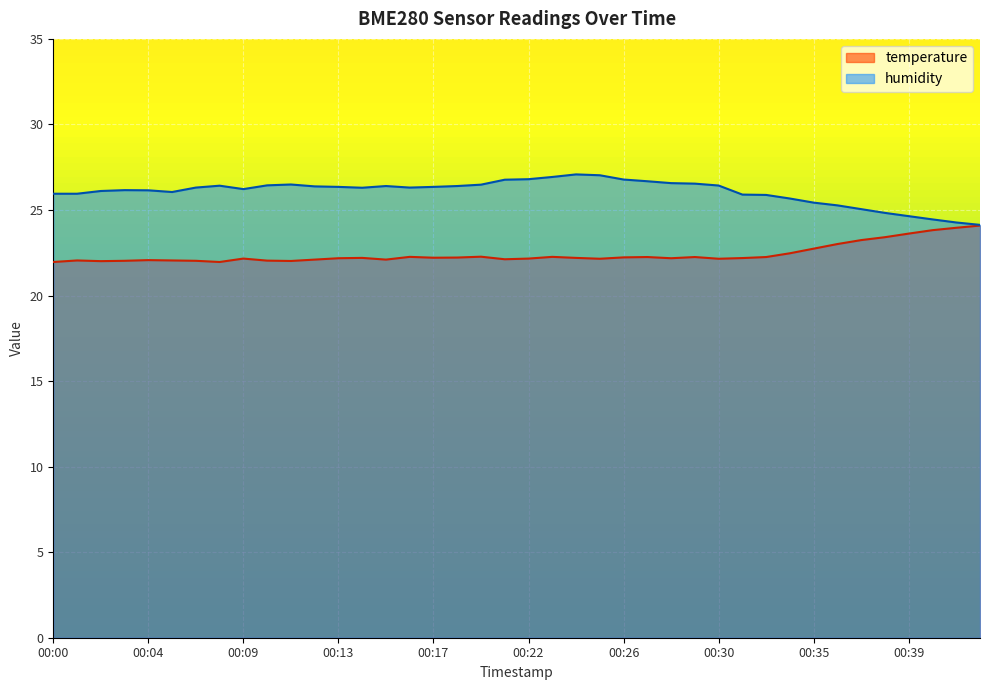

In temperature, how many points are lower than both neighbors (excluding endpoints)?

9